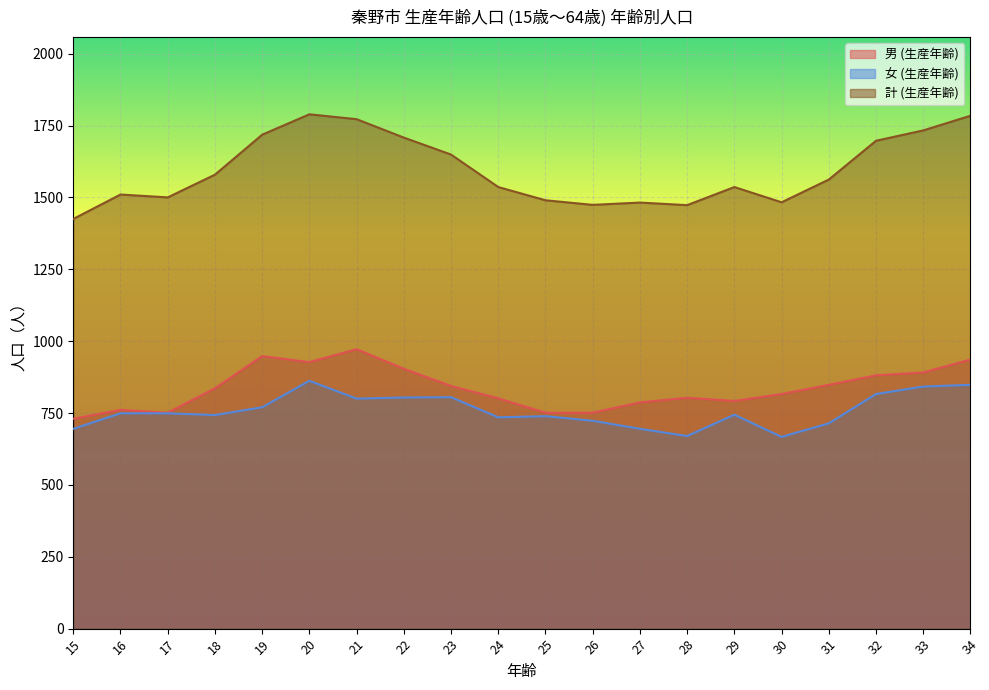

At which category is the sum across all series the highest?

20